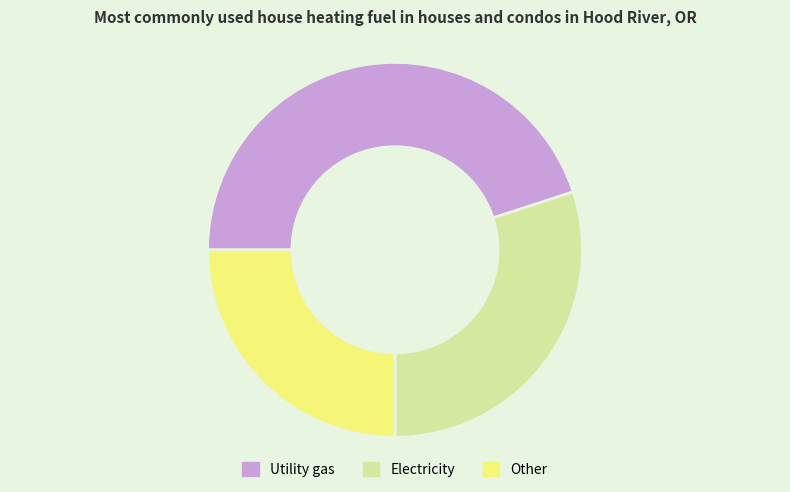

Is there a majority slice in this chart?

No